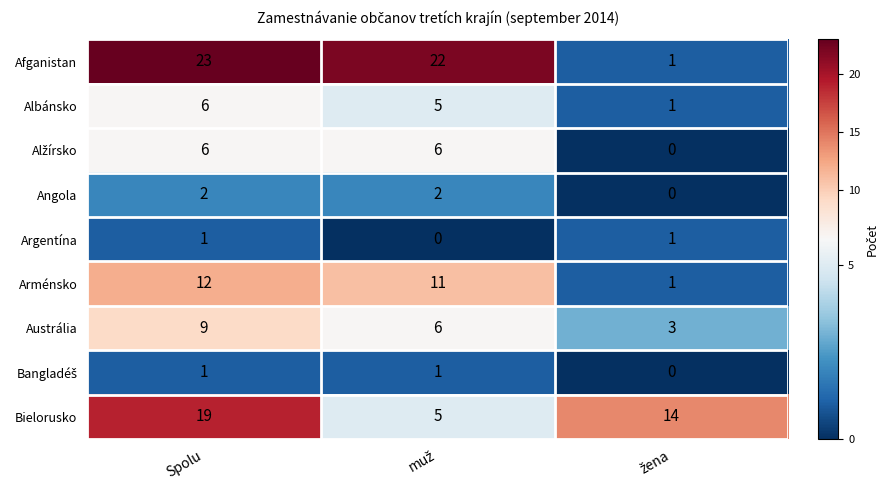

At which label does Albánsko reach its peak?

Spolu